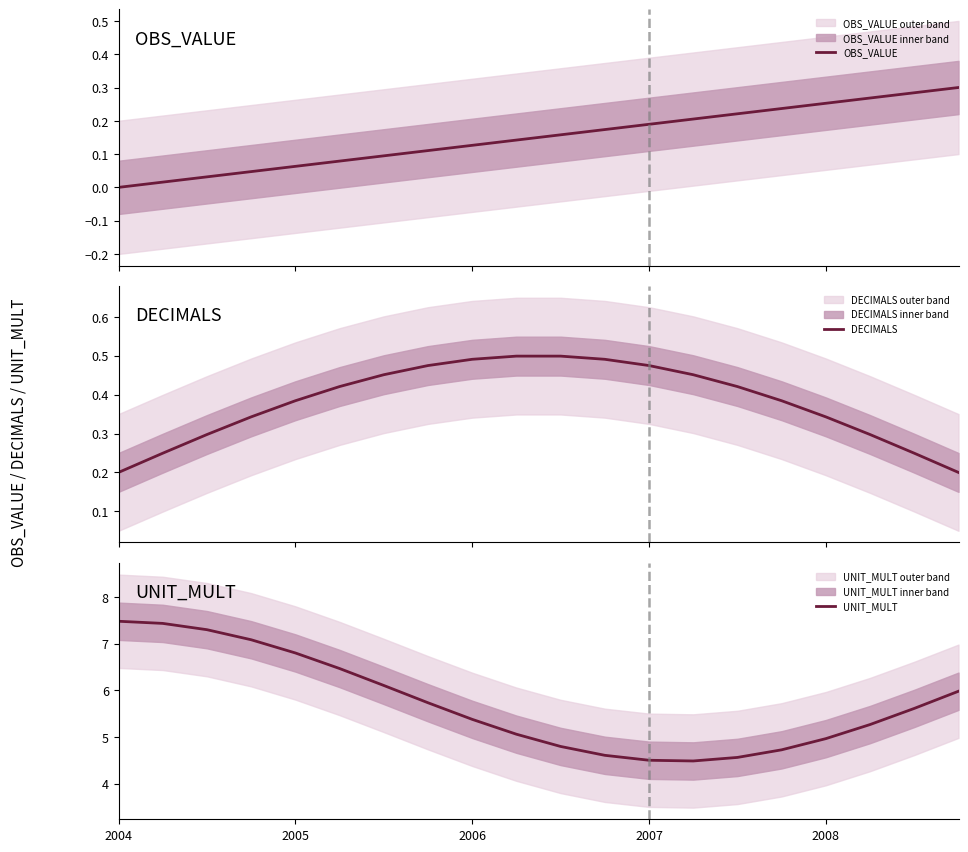

What are all the series names shown in the legend?

OBS_VALUE, DECIMALS, UNIT_MULT